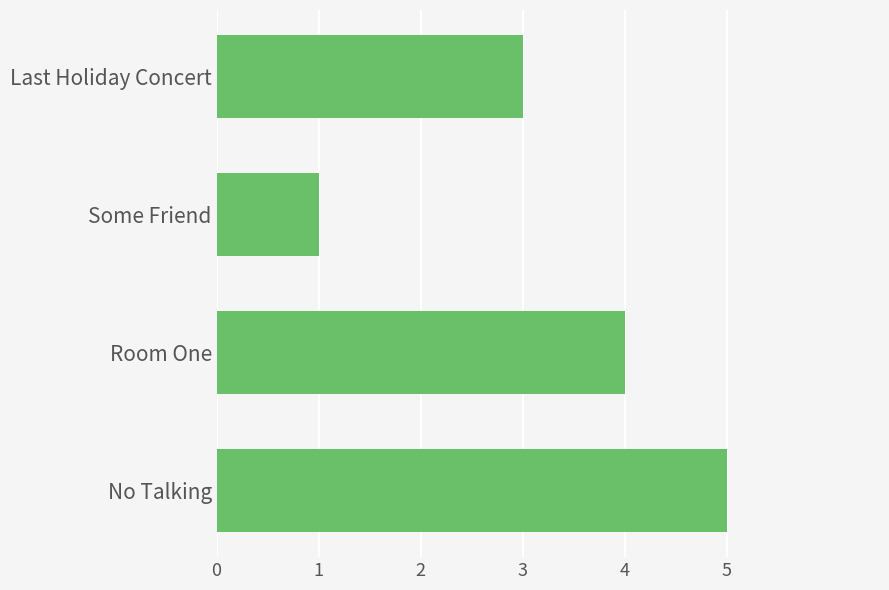

Is it true that the value at No Talking is 8?

False